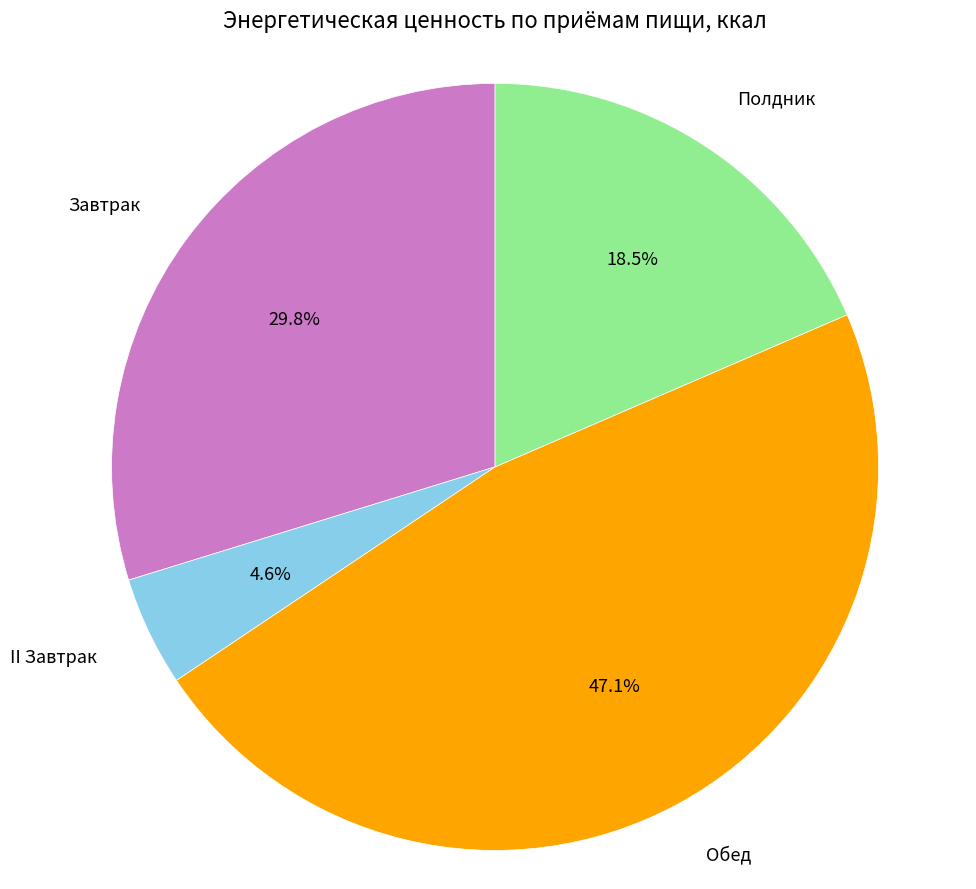

Rank the categories by value from lowest to highest.

II Завтрак, Полдник, Завтрак, Обед